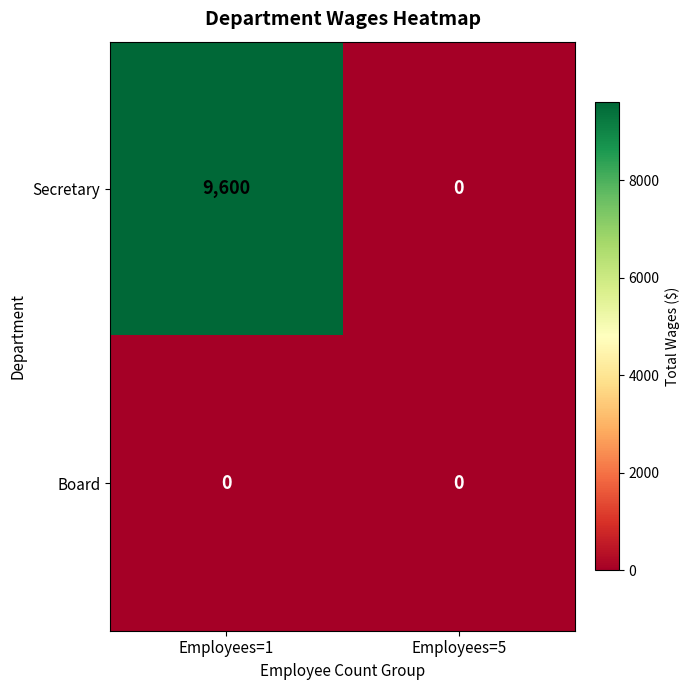

What is the maximum value for Secretary?

9600